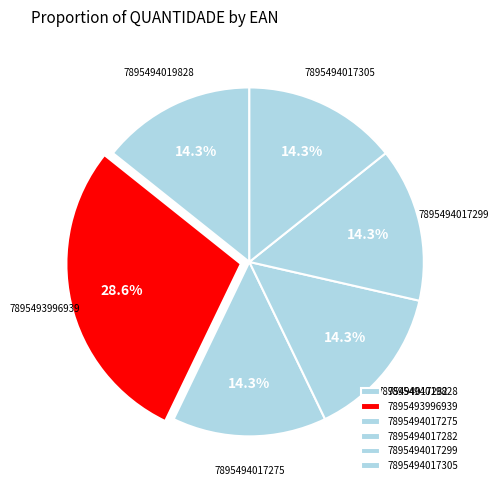

Count the number of slices in the pie.

6